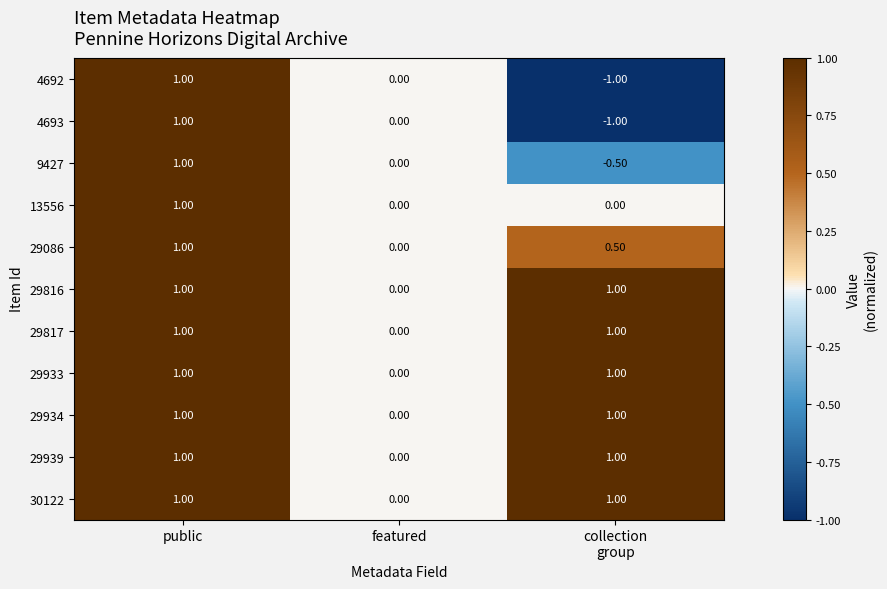

At which label does 4692 reach its peak?

public